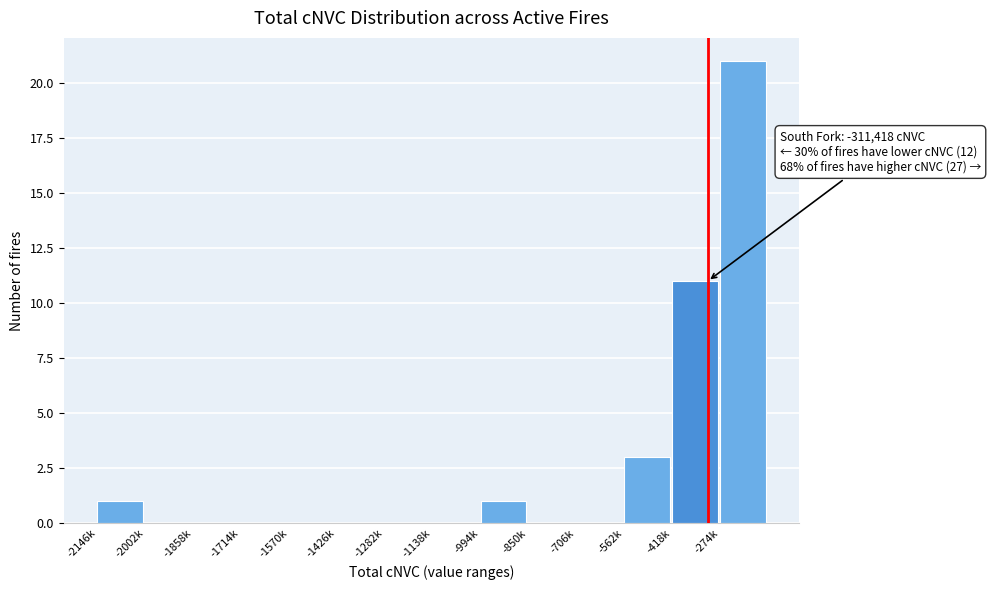

Reading left to right, list all the values displayed in this chart.

-2146k=1	-2002k=0	-1858k=0	-1714k=0	-1570k=0	-1426k=0	-1282k=0	-1138k=0	-994k=1	-850k=0	-706k=0	-562k=3	-418k=11	-274k=21